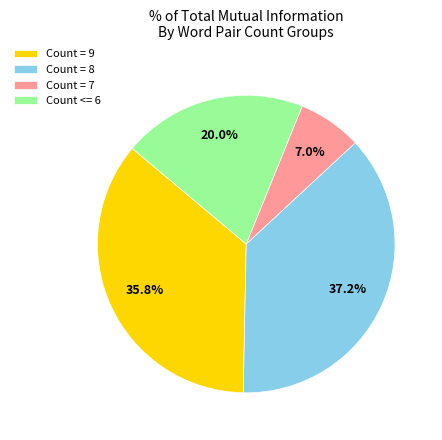

What portion of the pie excludes Count = 7?

93.0%